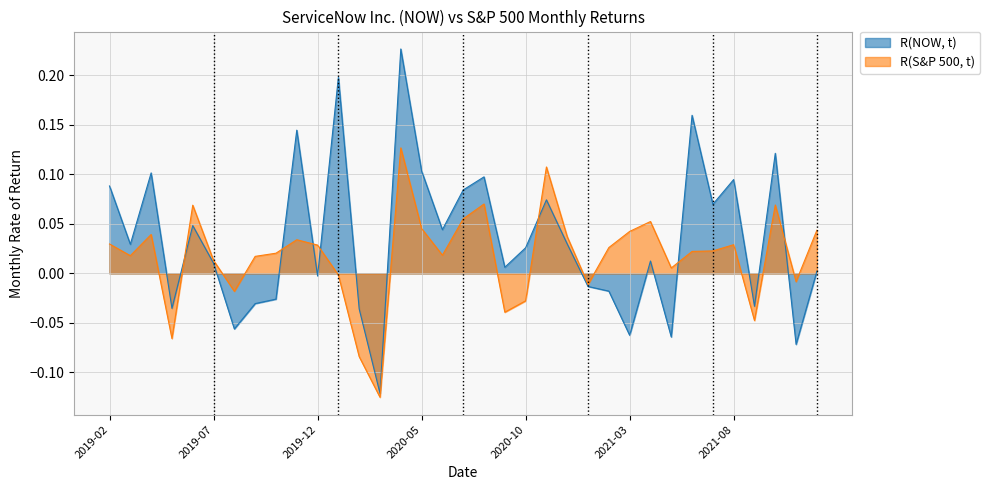

Count the number of categories in the chart.

35